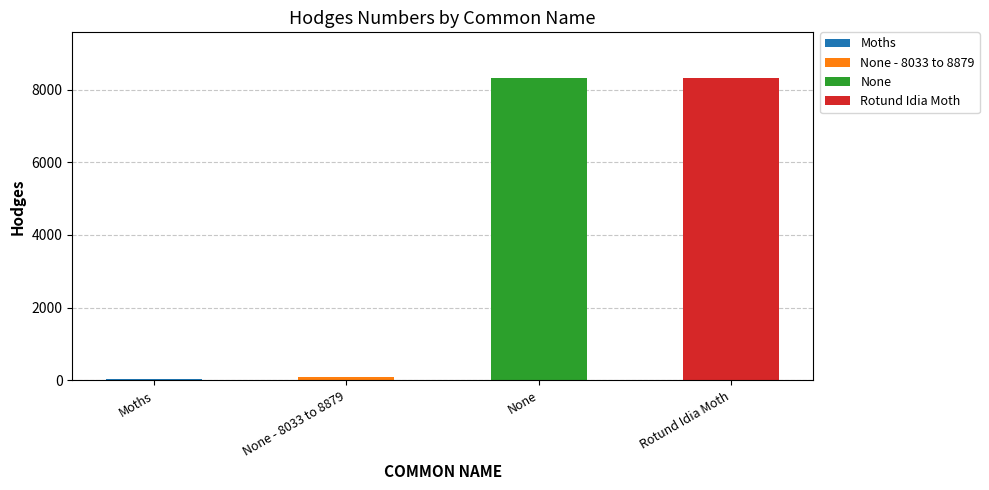

Read the value at None - 8033 to 8879.

93.2